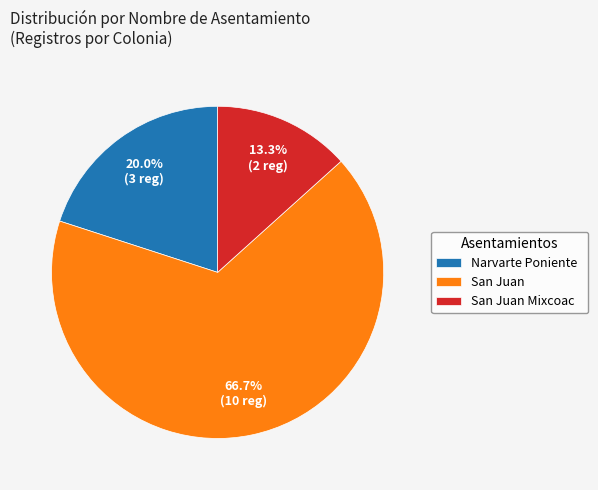

How much of the chart is everything except San Juan?

33.3%